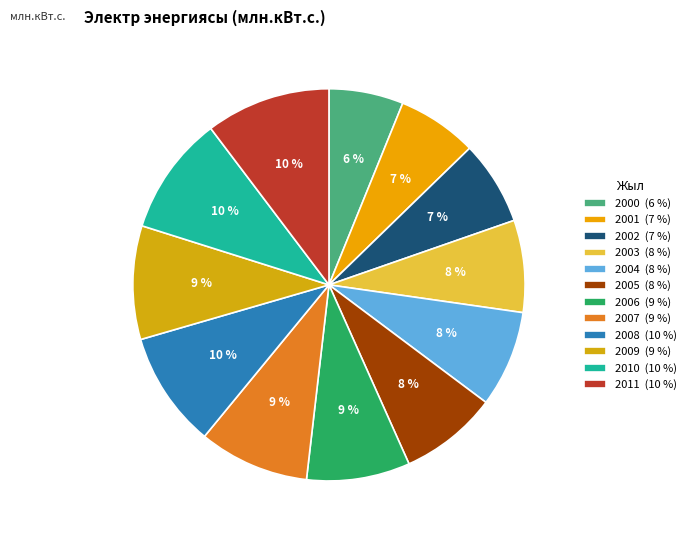

What percentage is NOT represented by 2000?

93.9%